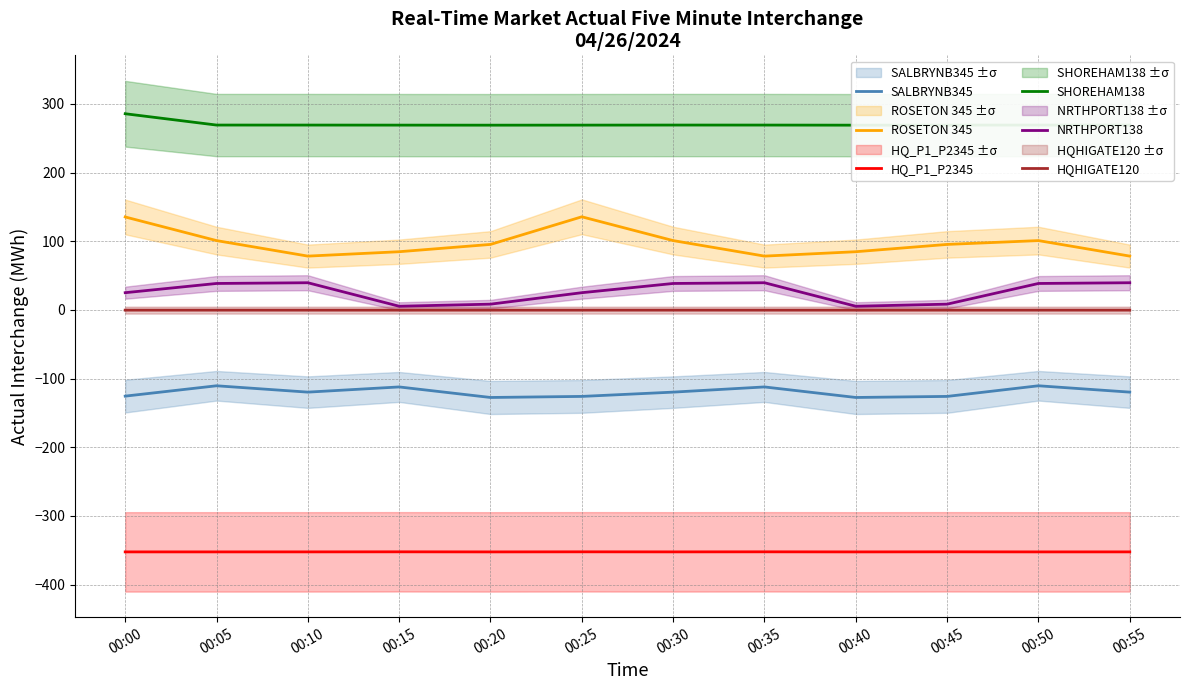

In SALBRYNB345, how many points are higher than both neighbors (excluding endpoints)?

4